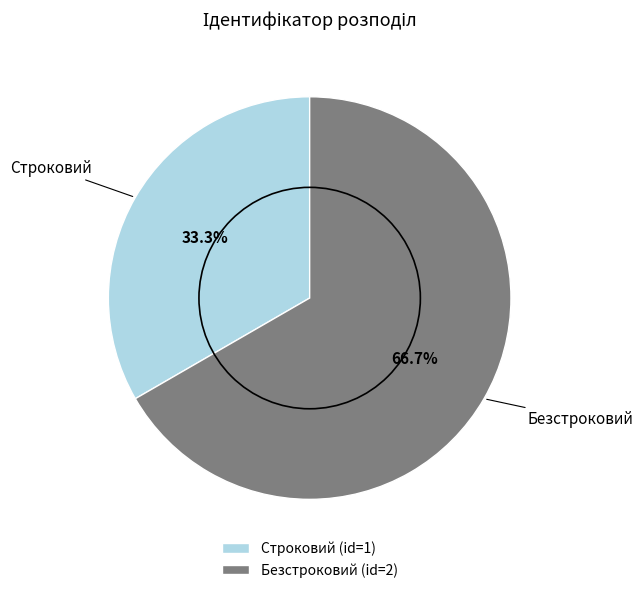

Do Безстроковий and Строковий together represent more than half of the pie?

Yes